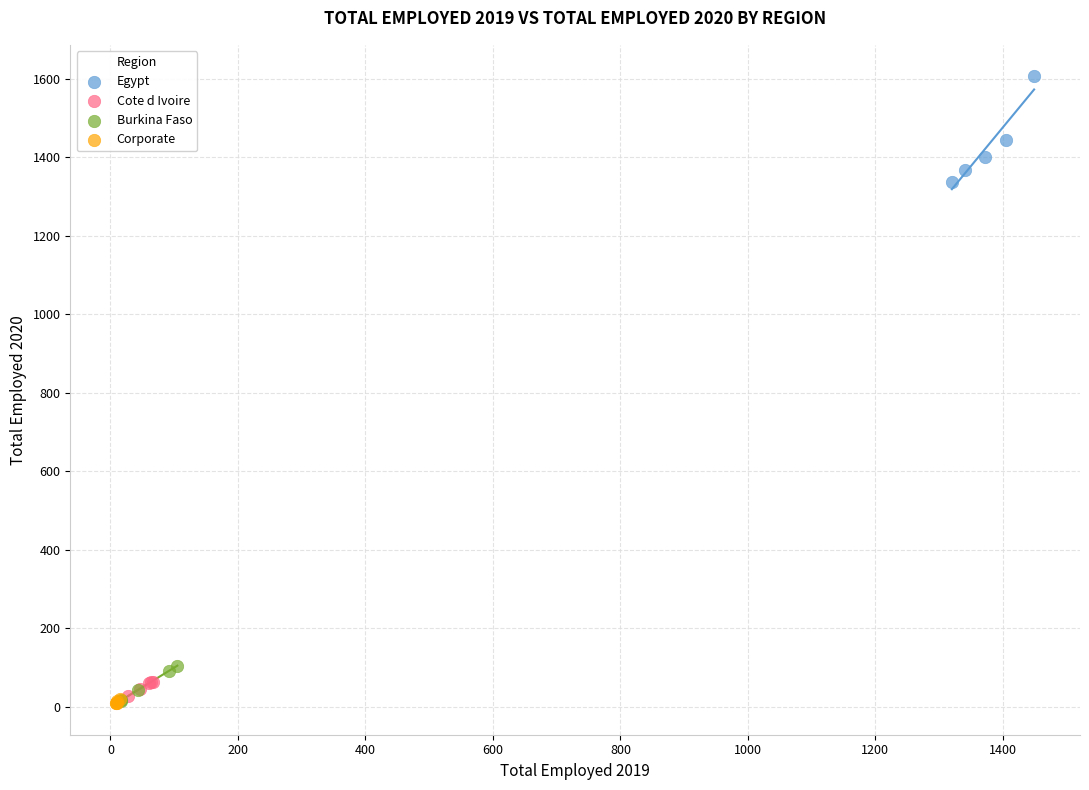

Which series reaches the maximum Y coordinate?

Egypt